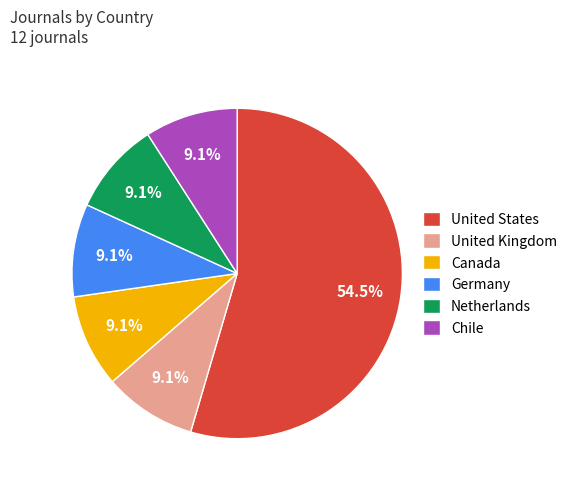

Count the number of slices in the pie.

6